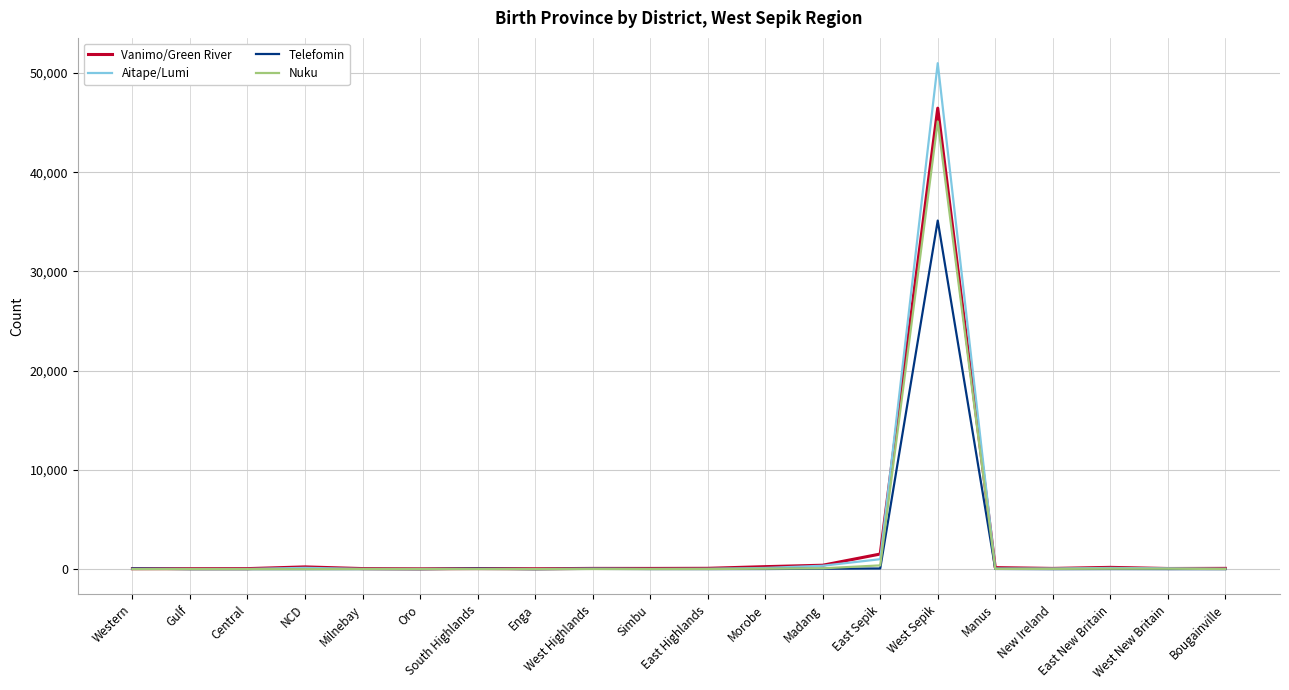

At which category is the sum across all series the highest?

West Sepik